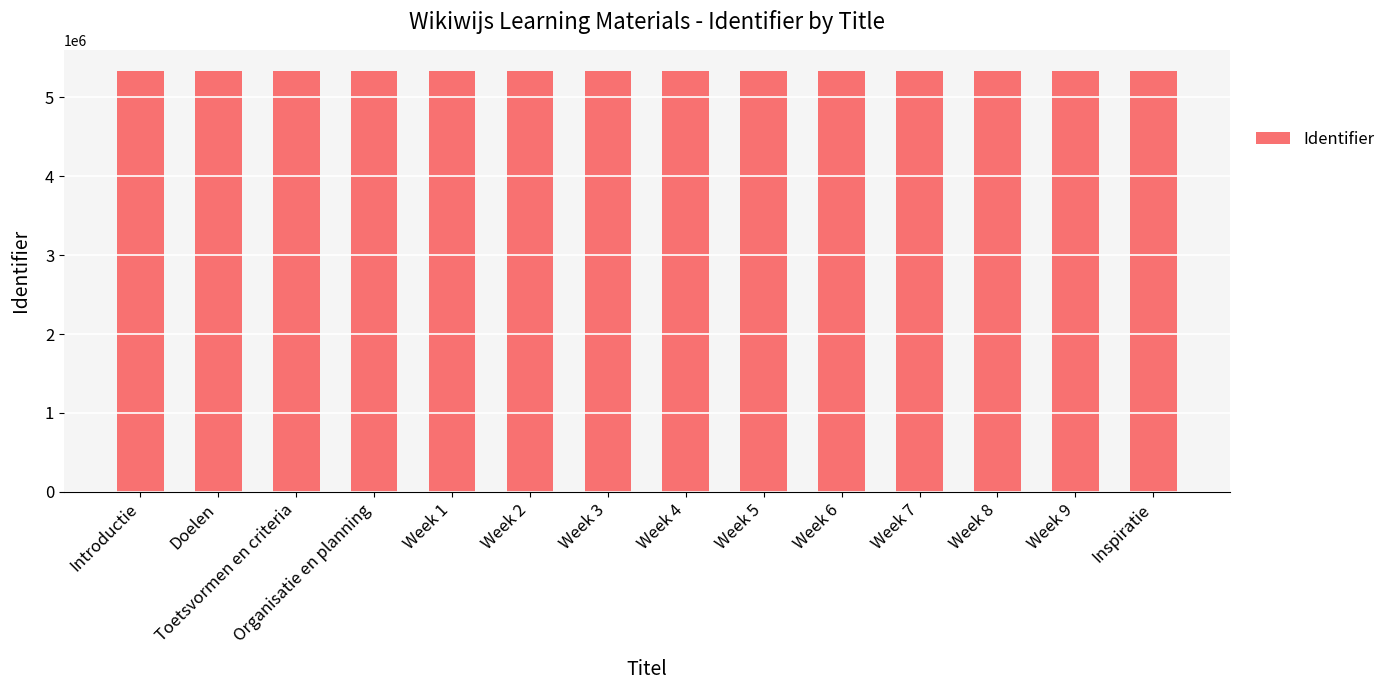

What is the average value?

5333661